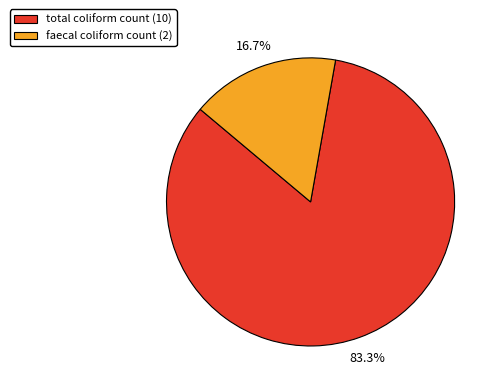

How many segments does this pie chart have?

2